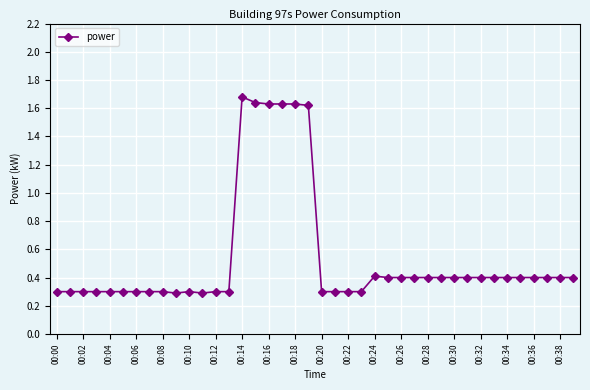

What is the value of the 2nd point from the left?

0.3